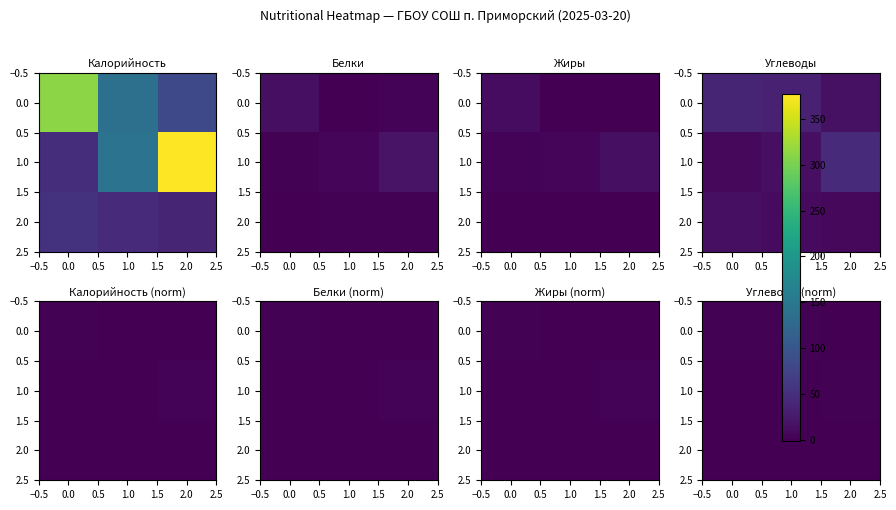

At how many categories does at least one series exceed 0?

3